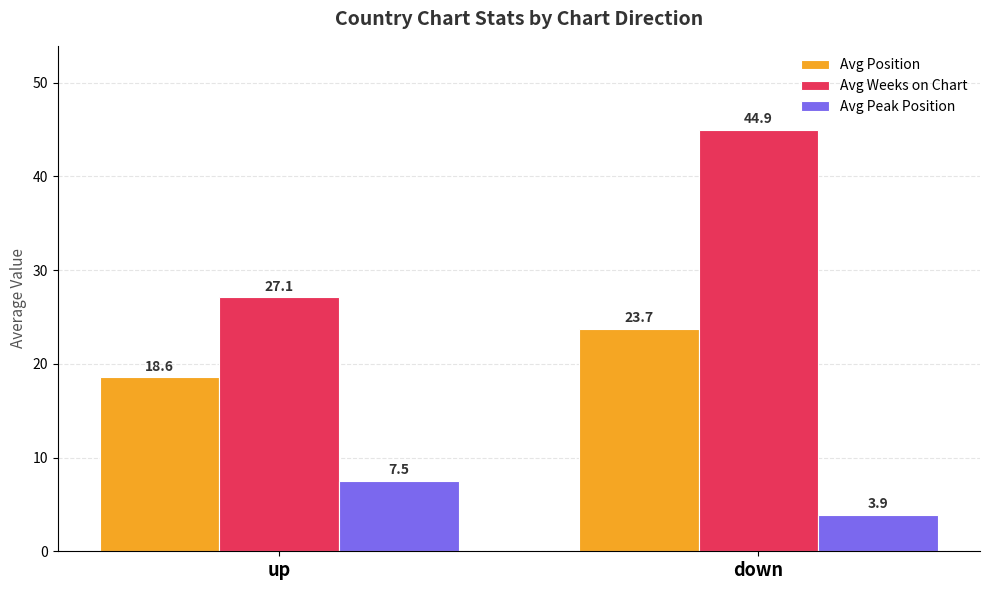

What position from the right is up?

2